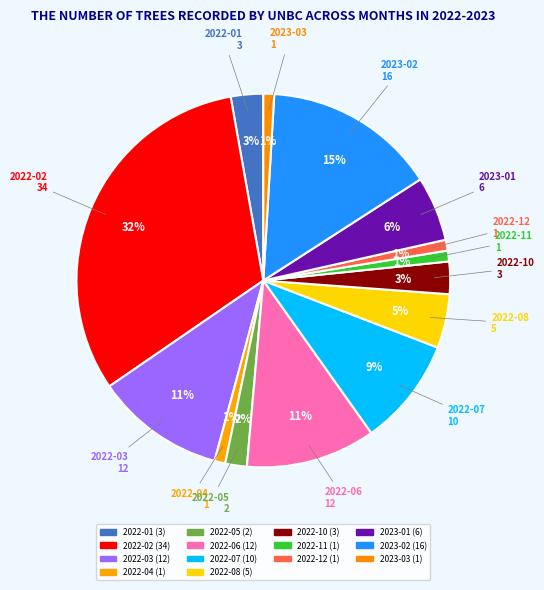

What is the smallest slice in the pie chart?

2022-04